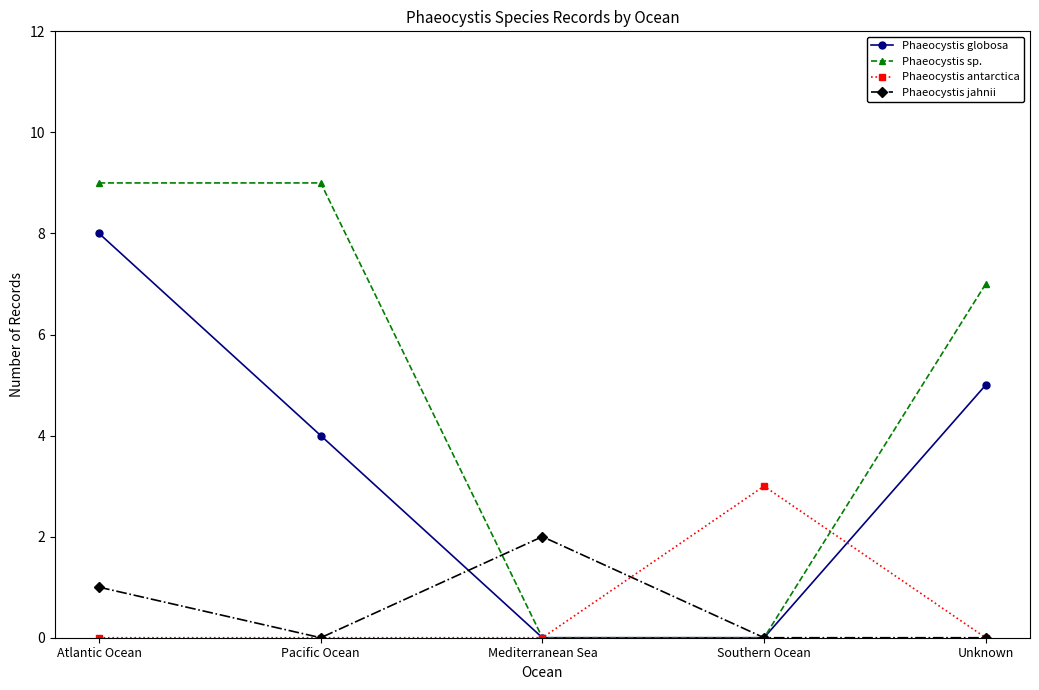

At which label is Phaeocystis sp. closest to 4?

Unknown